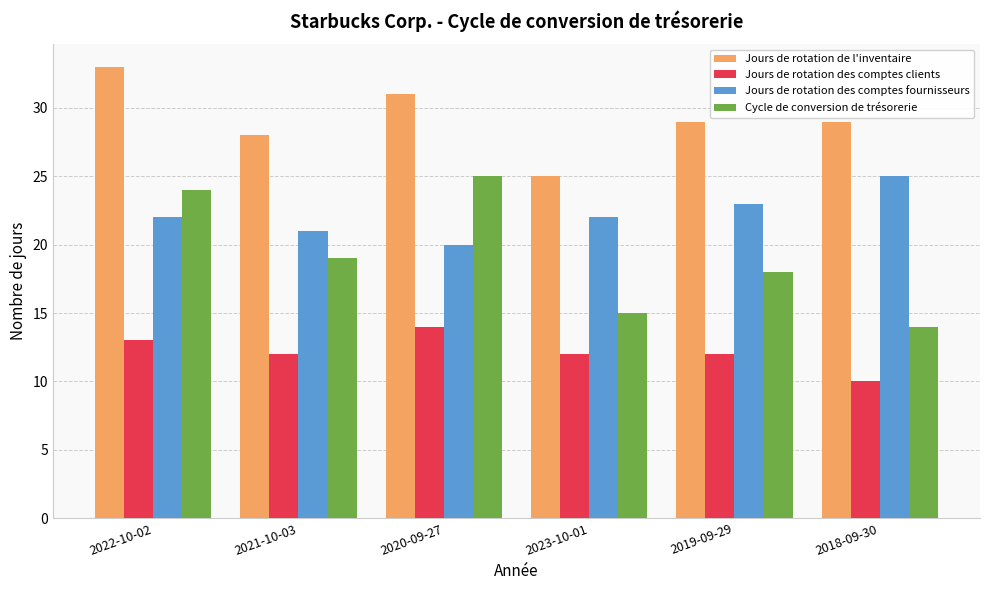

The Cycle de conversion de trésorerie series shows 4 at 2023-10-01. True or false?

False